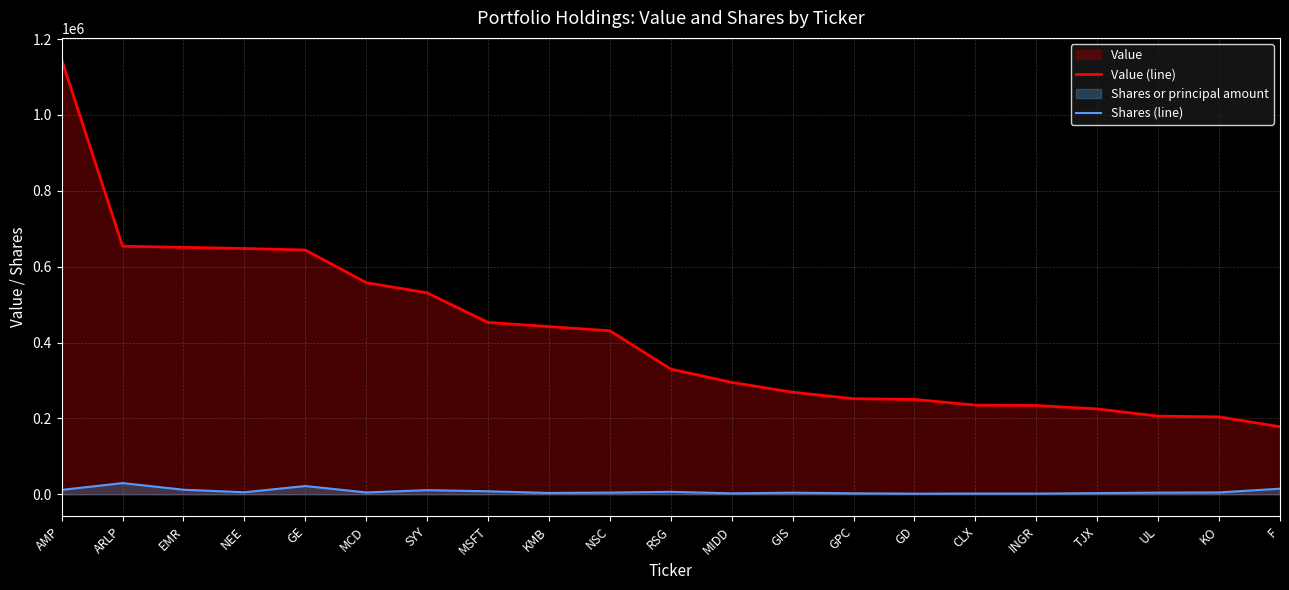

What position from the right is AMP?

21